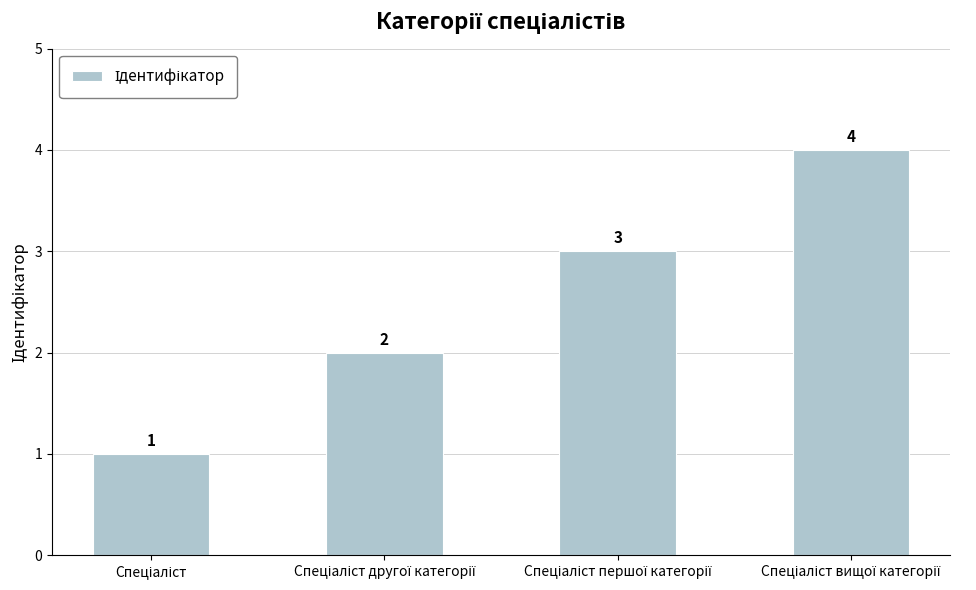

What is the sum of all values?

10